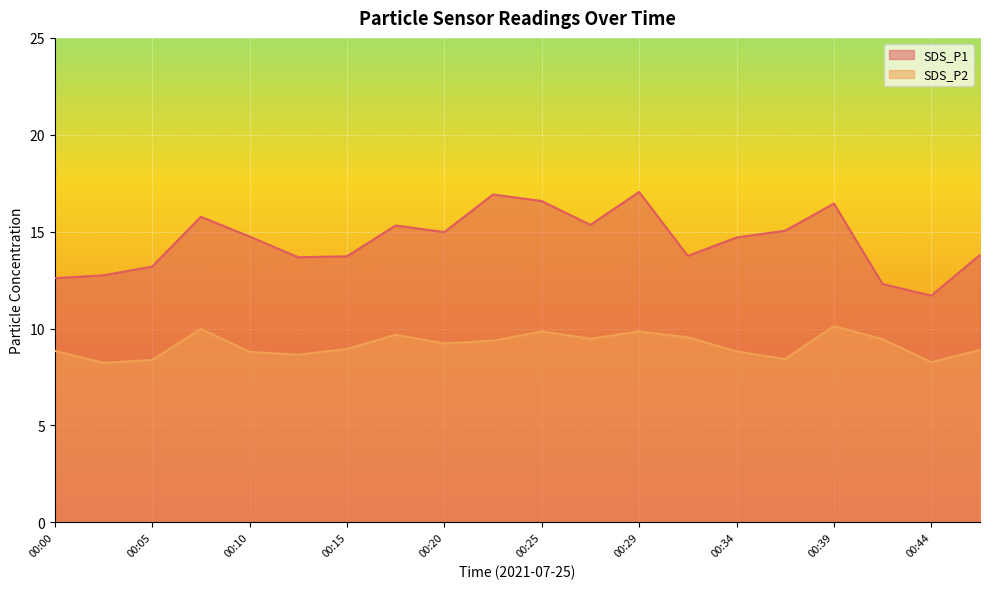

The value of SDS_P1 at 00:47 is 13.8. True or false?

True